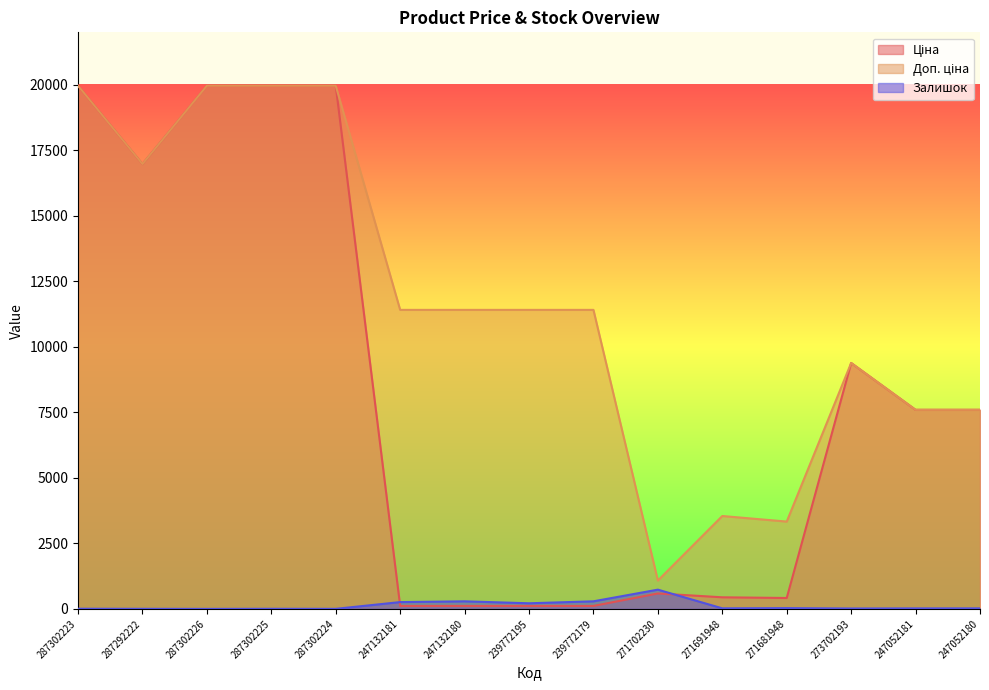

How many categories are shown in the chart?

15